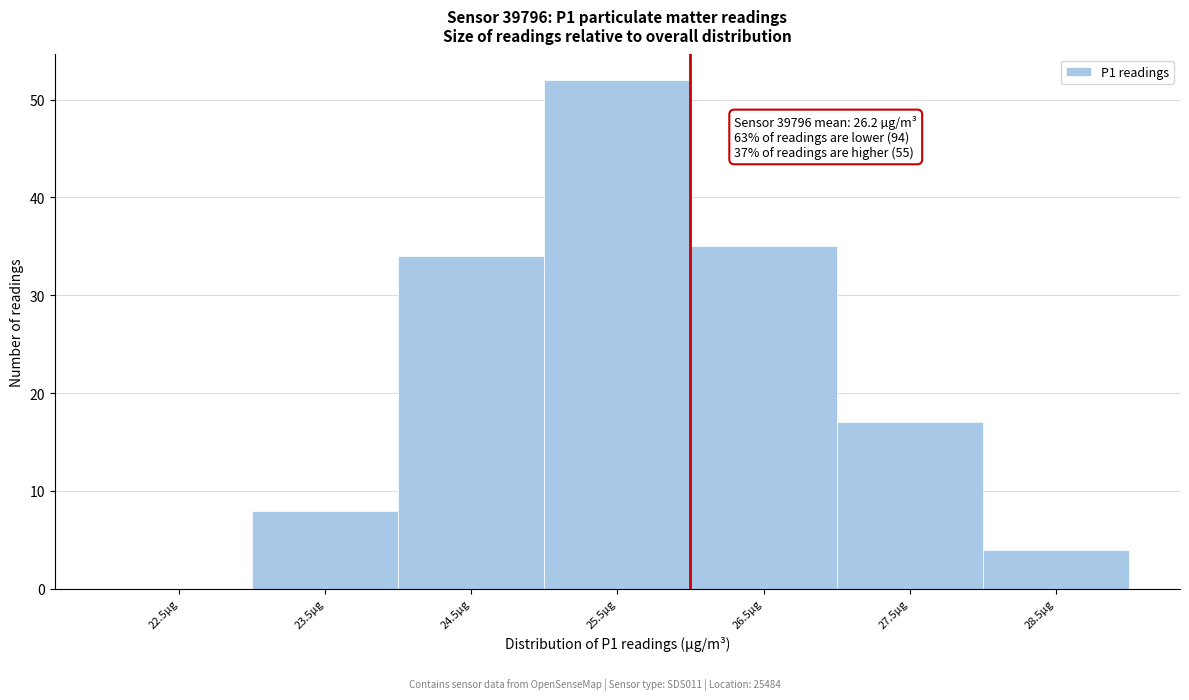

Reading left to right, extract all data points from this chart.

22.5µg=0	23.5µg=8	24.5µg=34	25.5µg=52	26.5µg=35	27.5µg=17	28.5µg=4